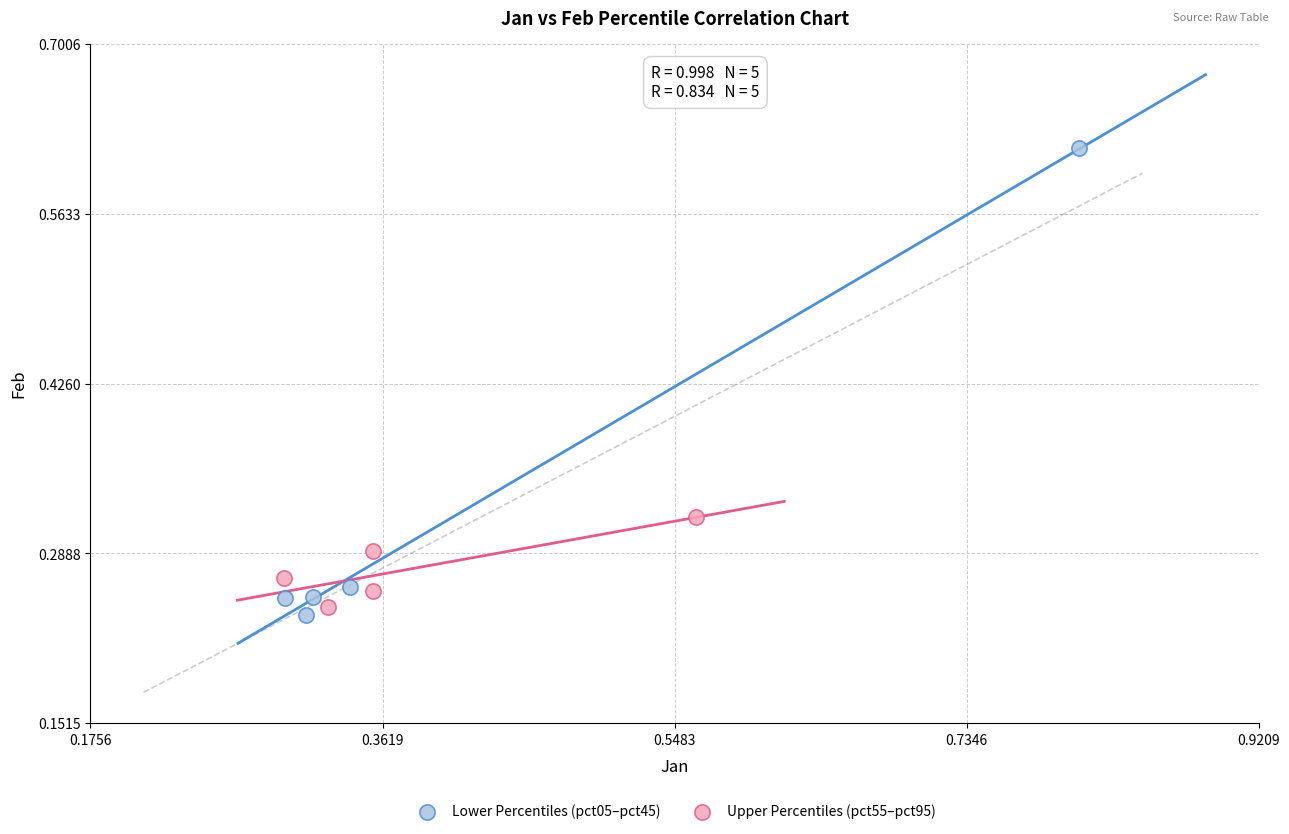

Which series contains the highest Y value?

Lower Percentiles (pct05–pct45)